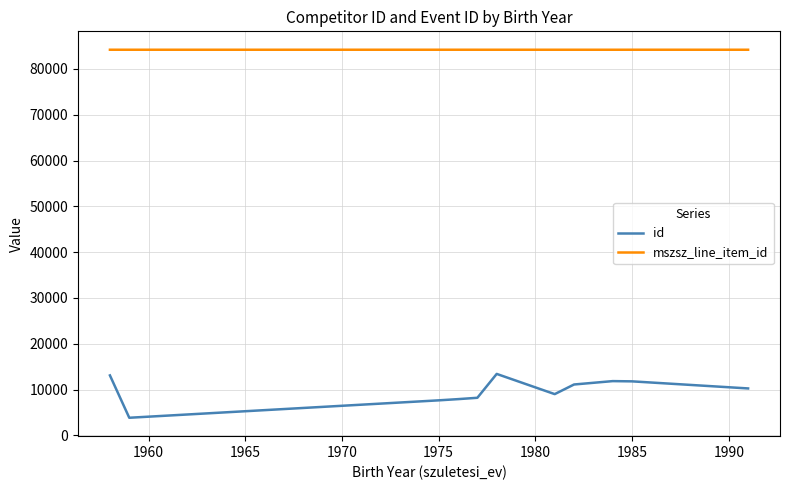

Rank the series by their maximum value, from lowest to highest.

id, mszsz_line_item_id